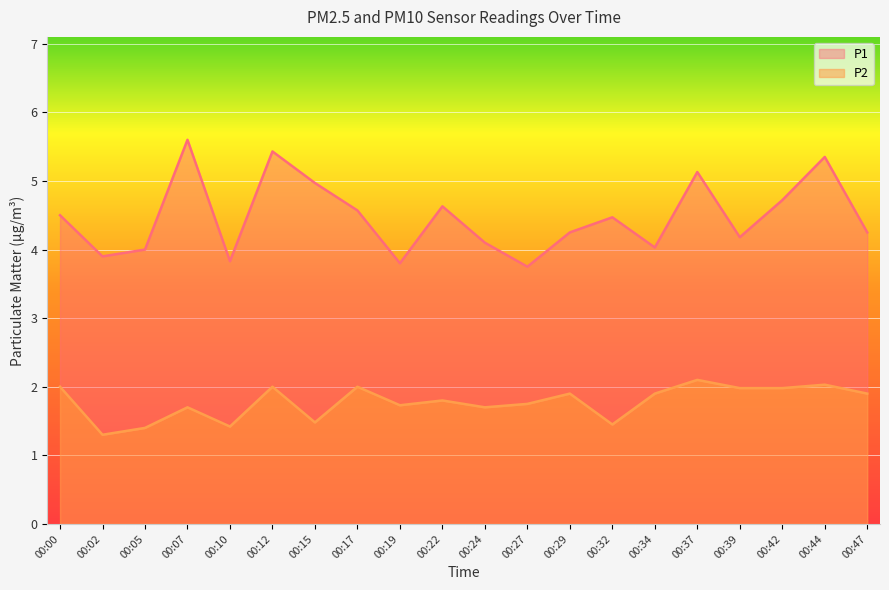

Between 00:00 and 00:29, which series saw the biggest shift?

P1